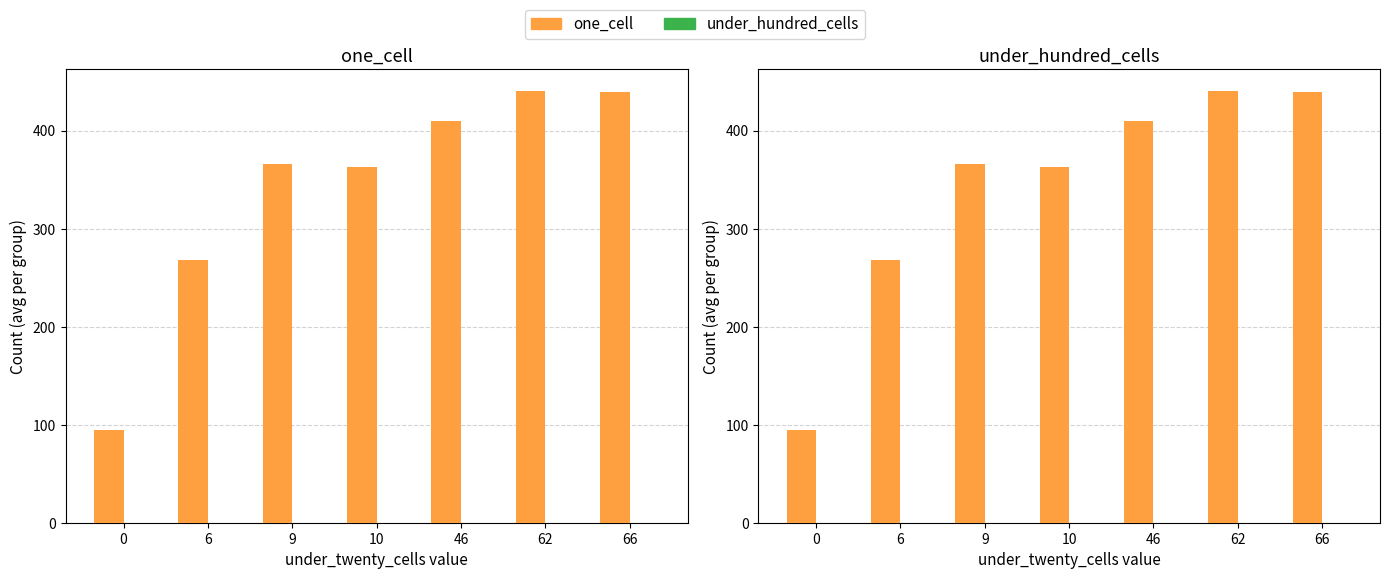

List the series in order of their peak value, highest first.

one_cell, under_hundred_cells